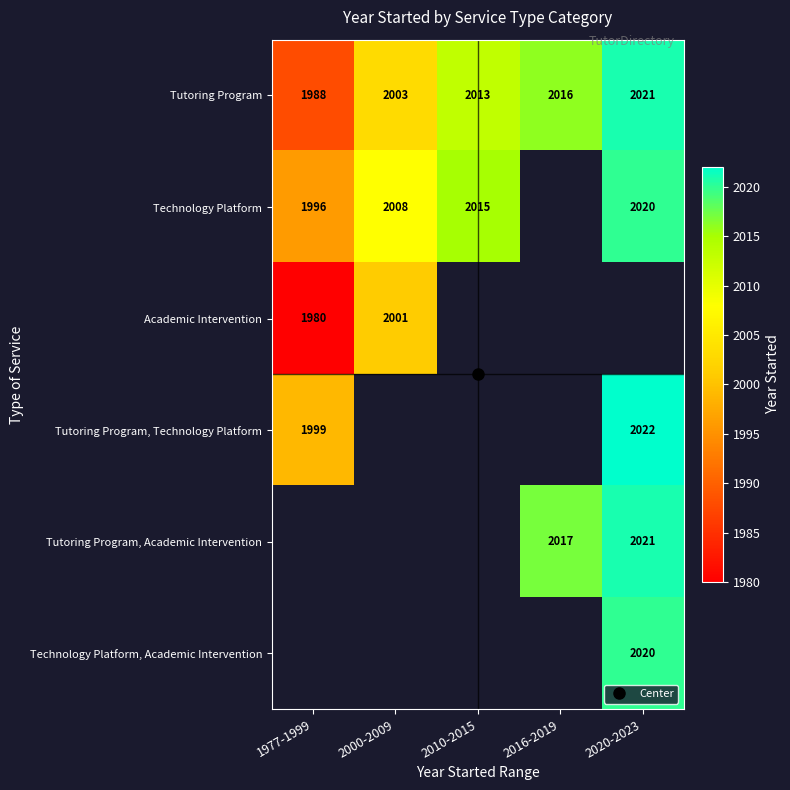

What is the difference between the maximum and minimum values in the Tutoring Program, Technology Platform series?

23.0